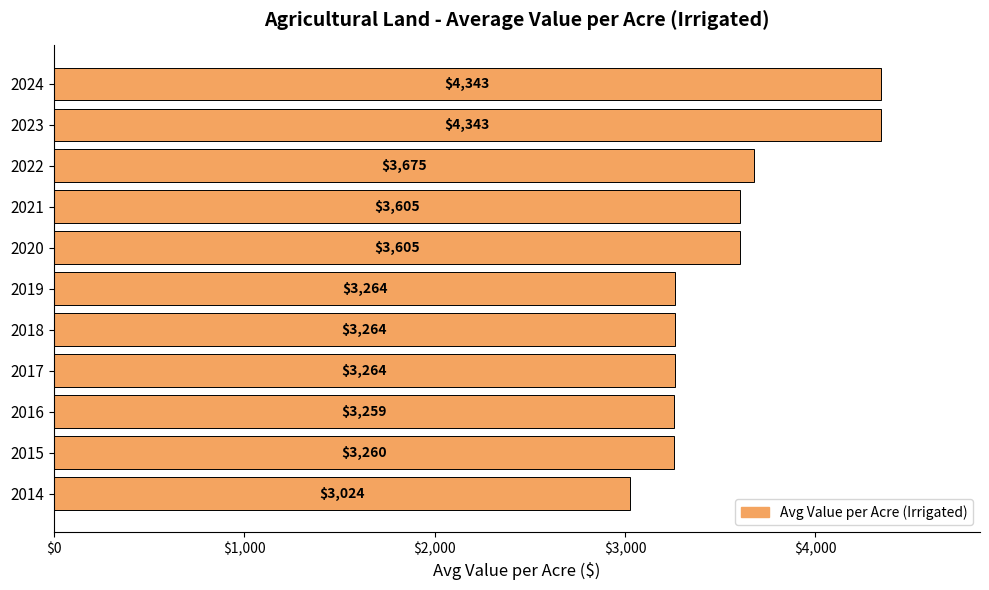

Approximately how many times larger is the value at 2024 compared to 2021?

1.2